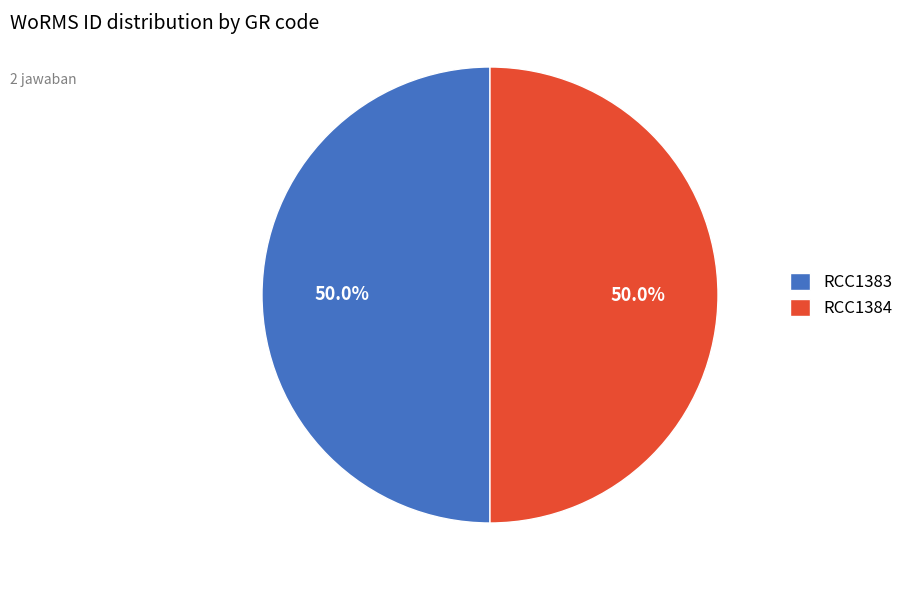

True or false: RCC1383 accounts for 36% of the total.

False